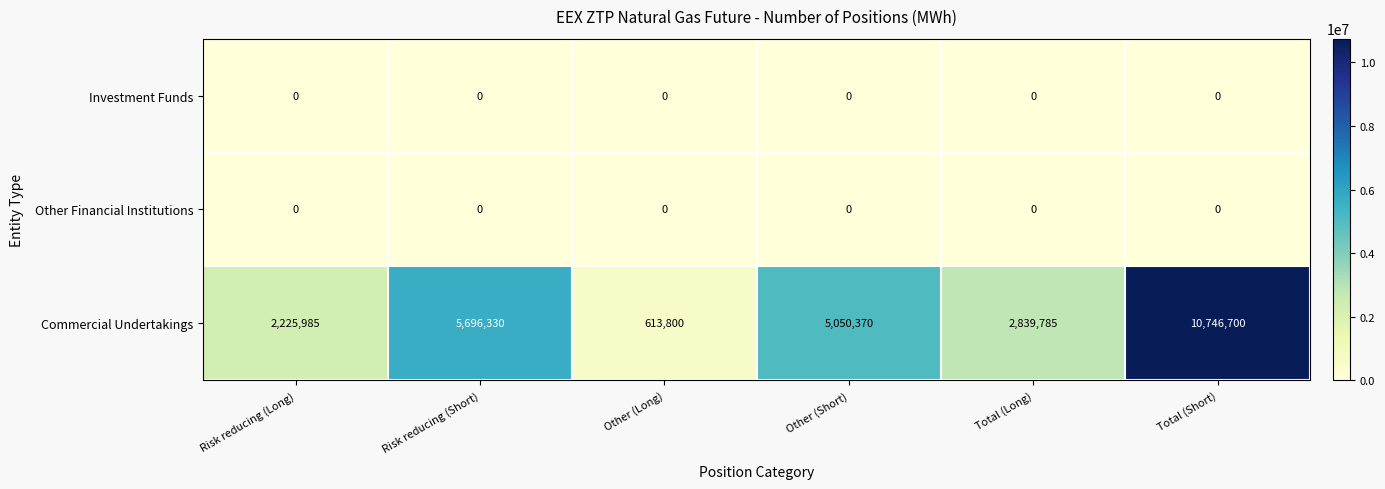

Which category has the highest value across all series?

Total (Short)